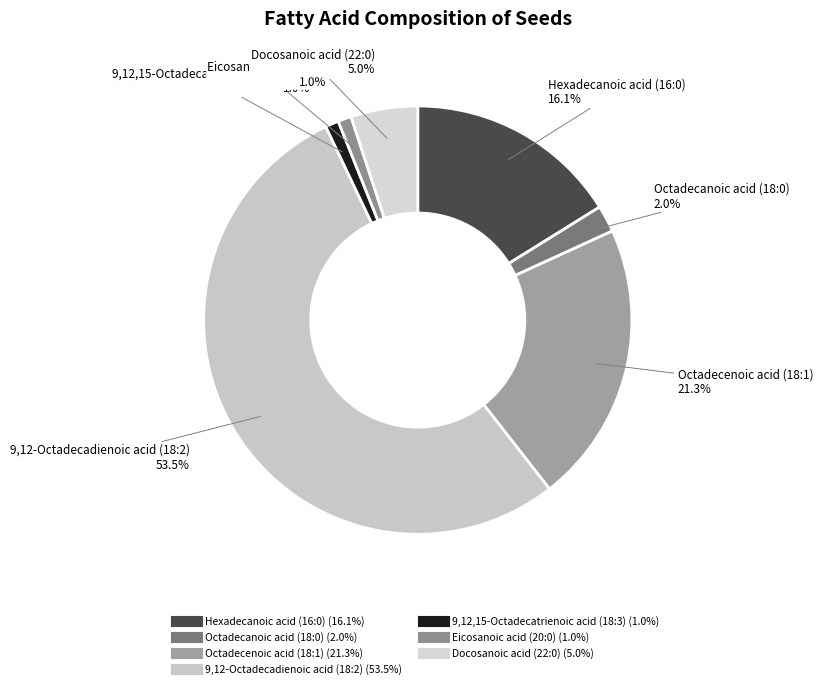

Which slice is the largest?

9,12-Octadecadienoic acid (18:2)